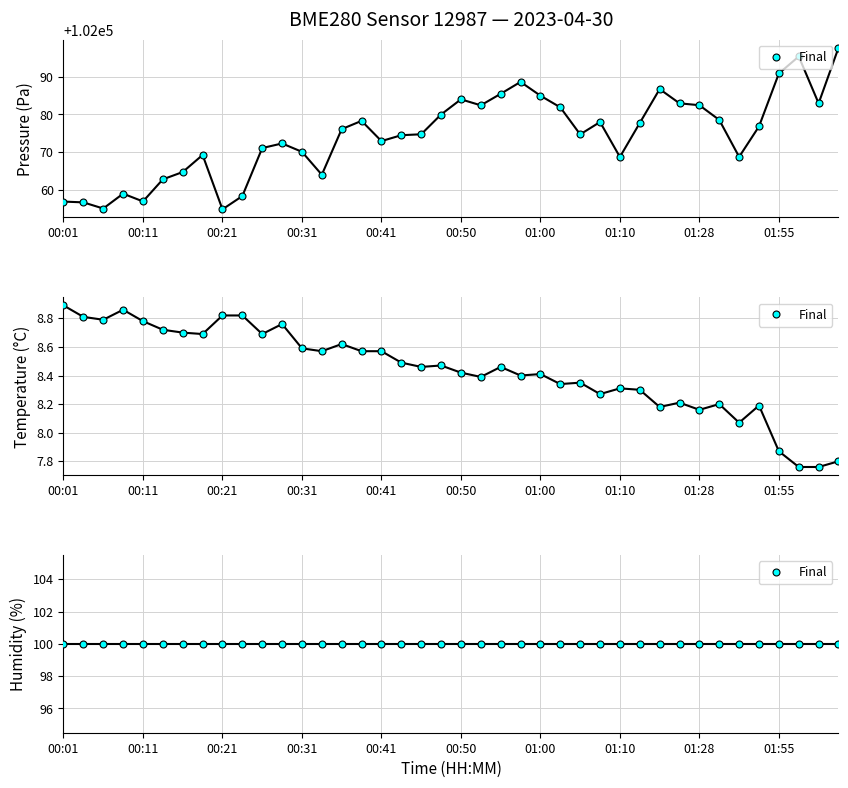

True or false: temperature and humidity intersect in this chart.

False